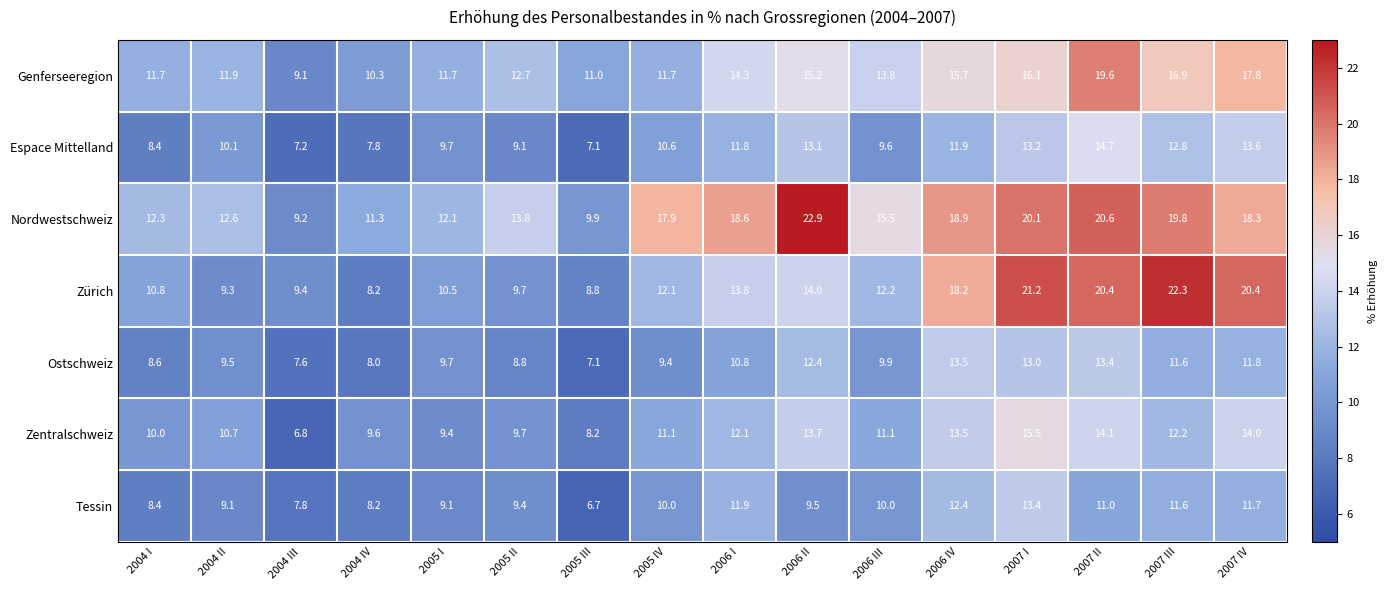

What is the sum of all Genferseeregion values?

219.5